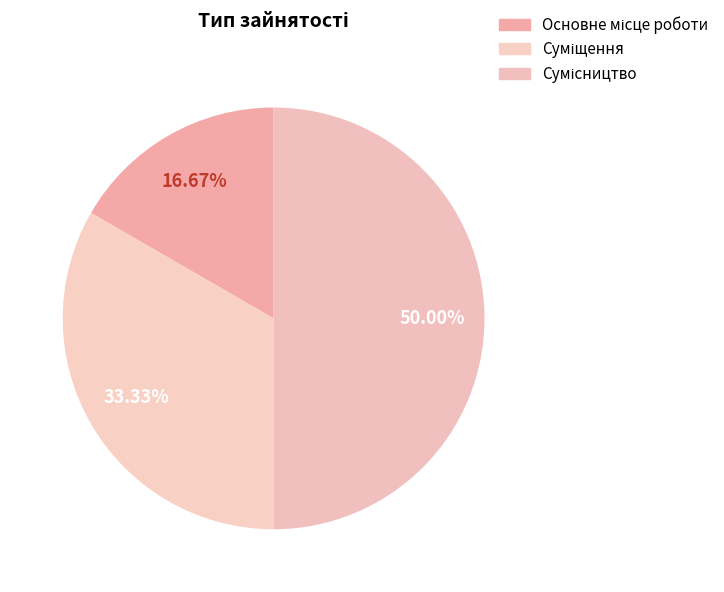

How many slices are in this pie chart?

3